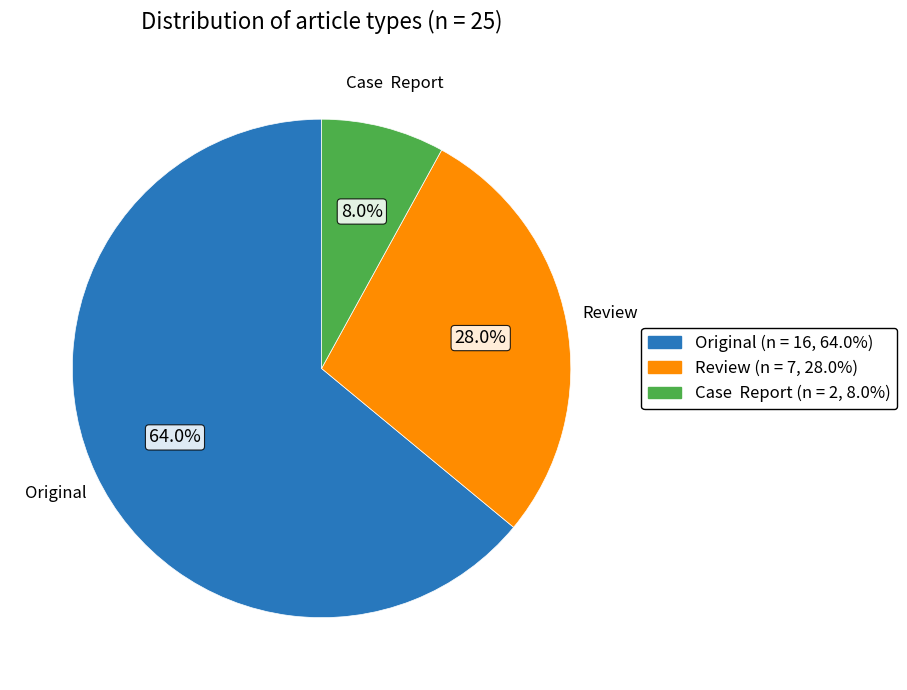

Between Review and Original, which is larger?

Original